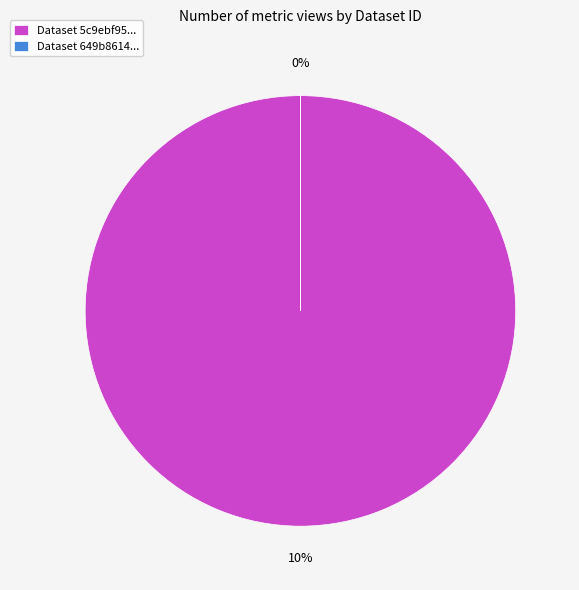

To the nearest percent, what portion does 5c9ebf95454ae305237ee6fa represent?

100%